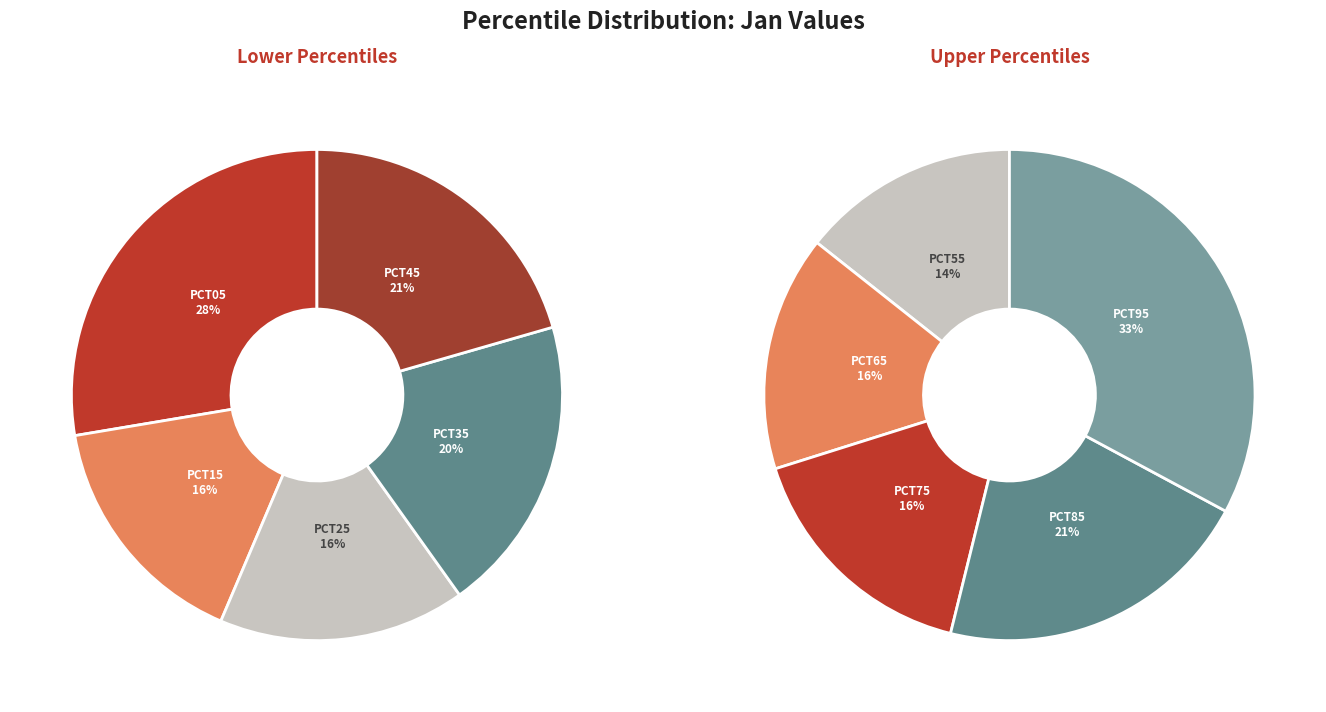

How many slices are in this pie chart?

10